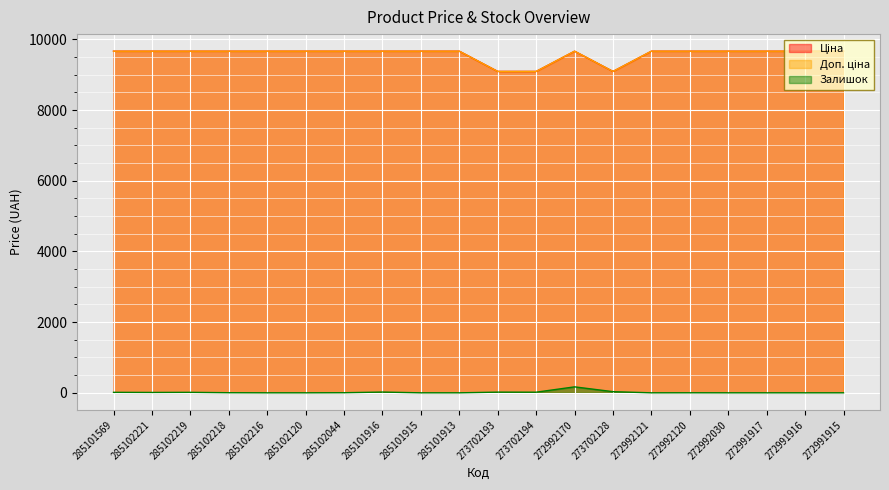

Which has a higher value, 272992170 or 285101569?

272992170